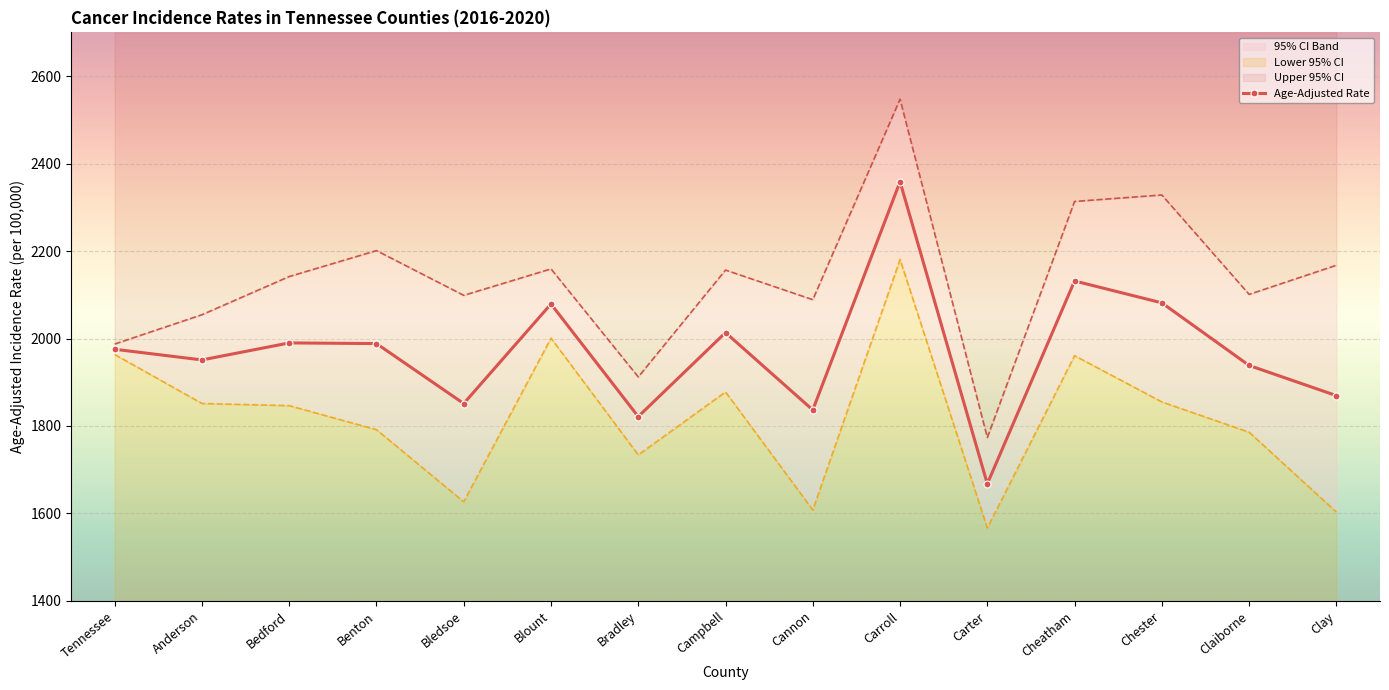

The Age-Adjusted Rate series shows 1131.7 at Campbell. True or false?

False